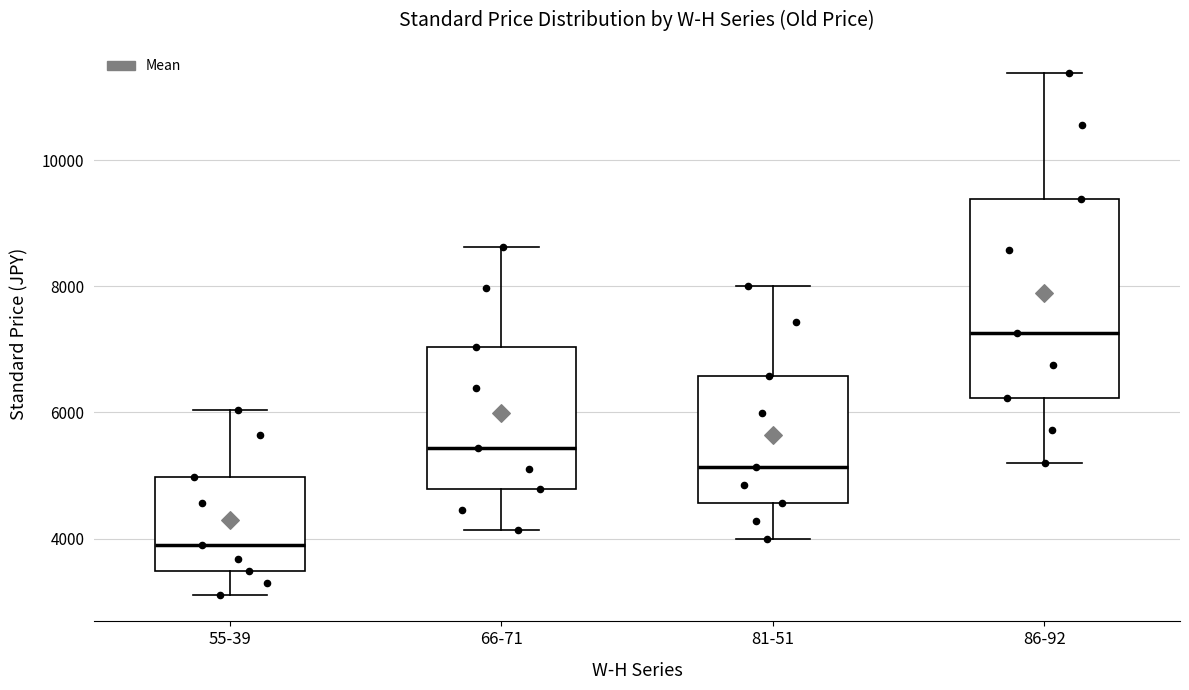

Where does the median line of the box for 55-39 sit on the y-axis? The values are not printed on the chart, so give them approximately, as read against the axis.

3800